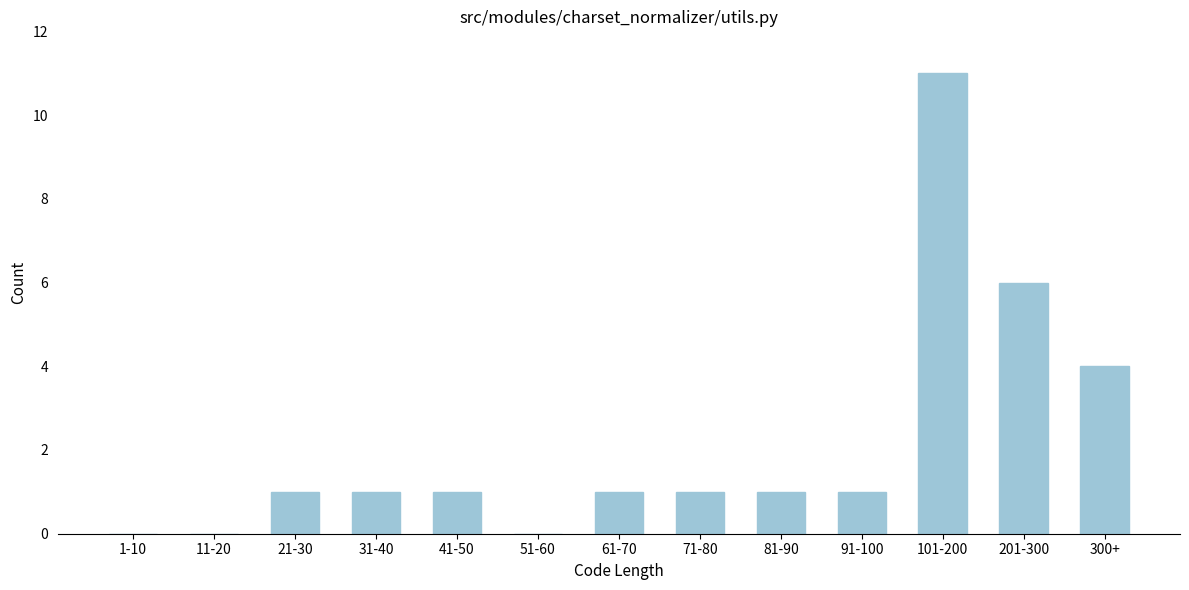

Reading left to right, what are all the values shown in this chart?

1-10=0	11-20=0	21-30=1	31-40=1	41-50=1	51-60=0	61-70=1	71-80=1	81-90=1	91-100=1	101-200=11	201-300=6	300+=4